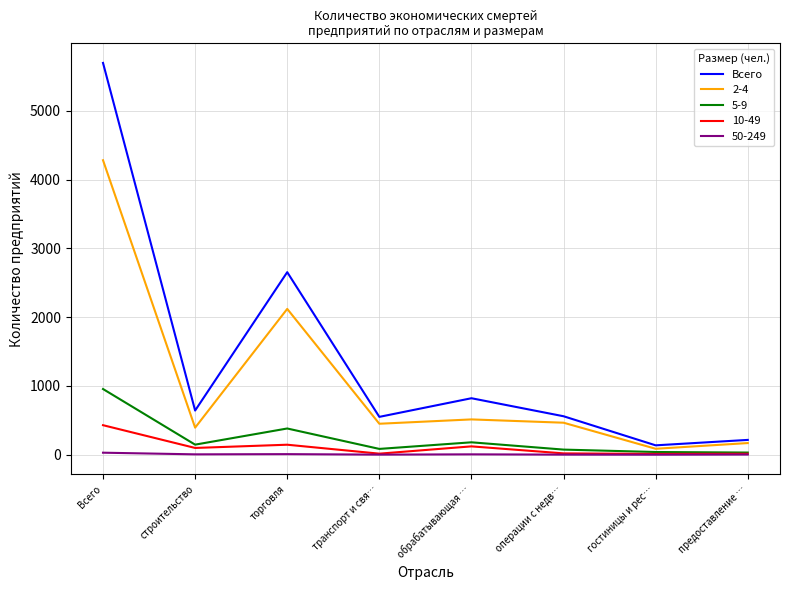

At which label is Всего closest to 2916?

торговля